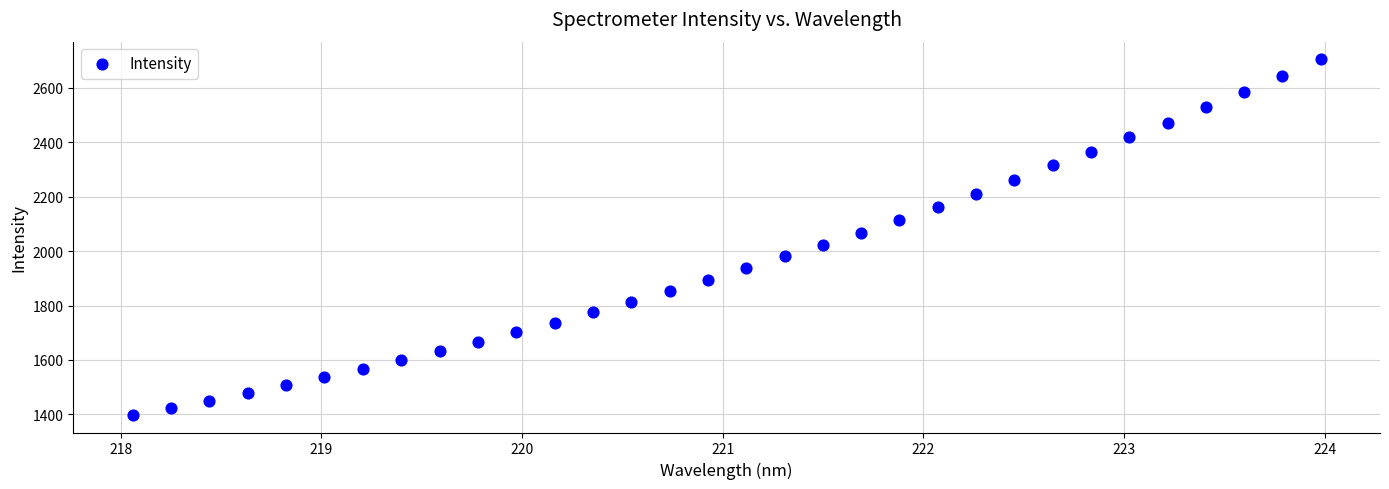

What is the range of X values (max minus min)?

5.9